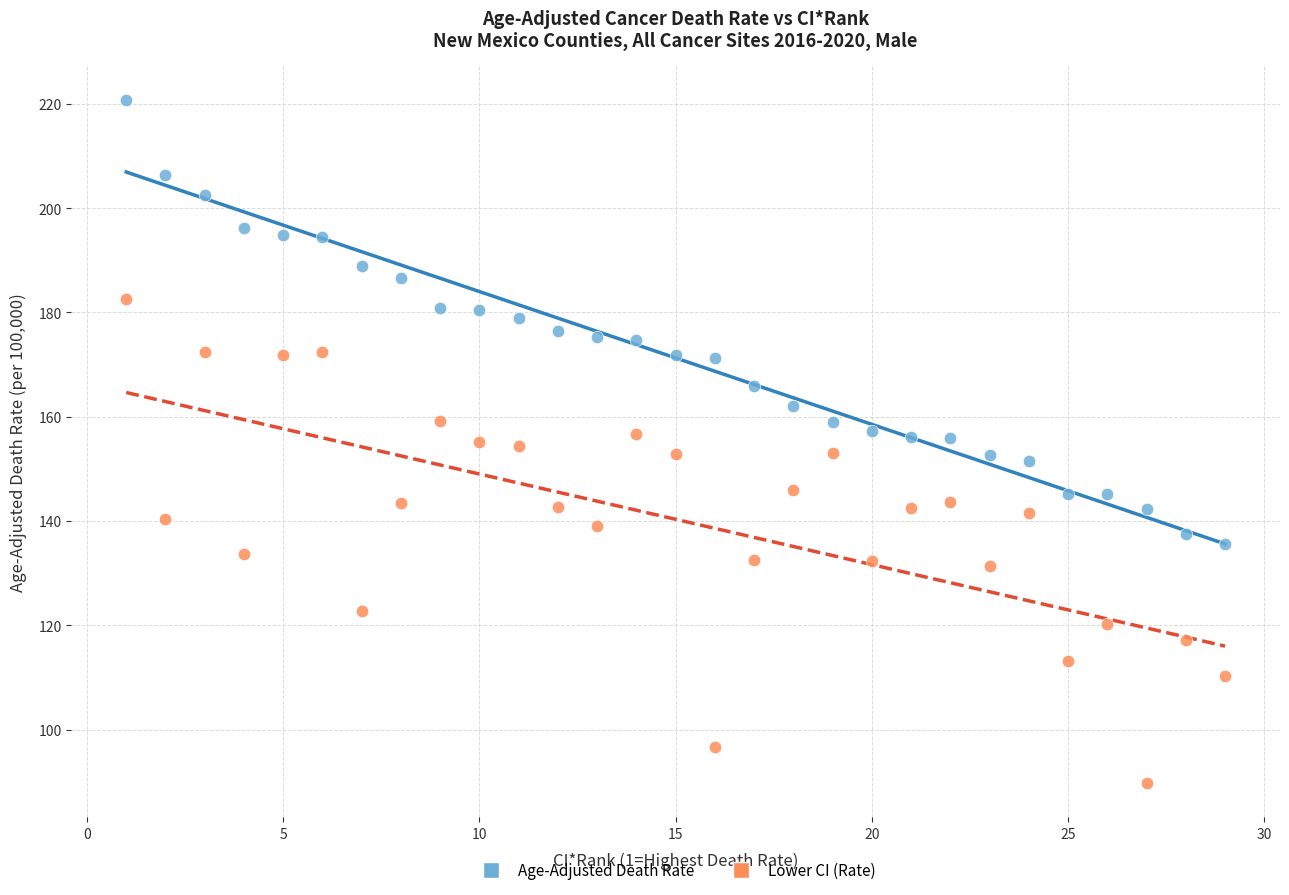

Across all data points, what is the range of Y values (max minus min)?

131.1